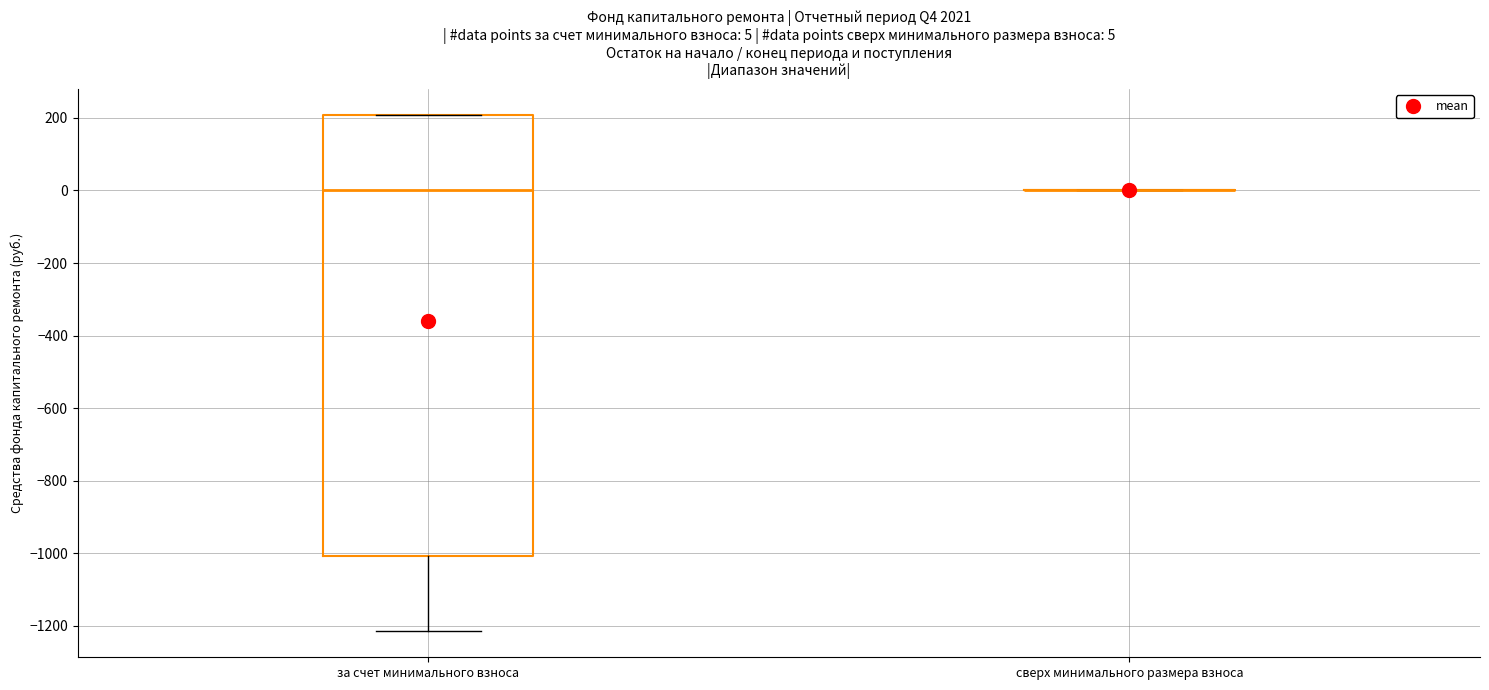

Comparing the boxes themselves (not the whiskers), which one is the tallest?

за счет минимального взноса